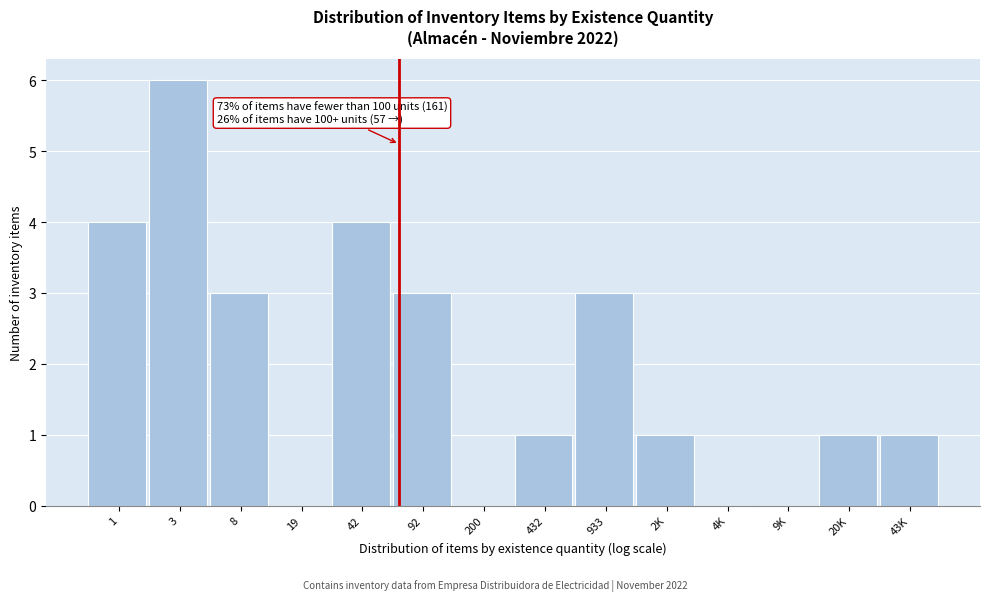

Reading left to right, transcribe all the data shown in this chart.

1=4	3=6	8=3	19=0	42=4	92=3	200=0	432=1	933=3	2K=1	4K=0	9K=0	20K=1	43K=1